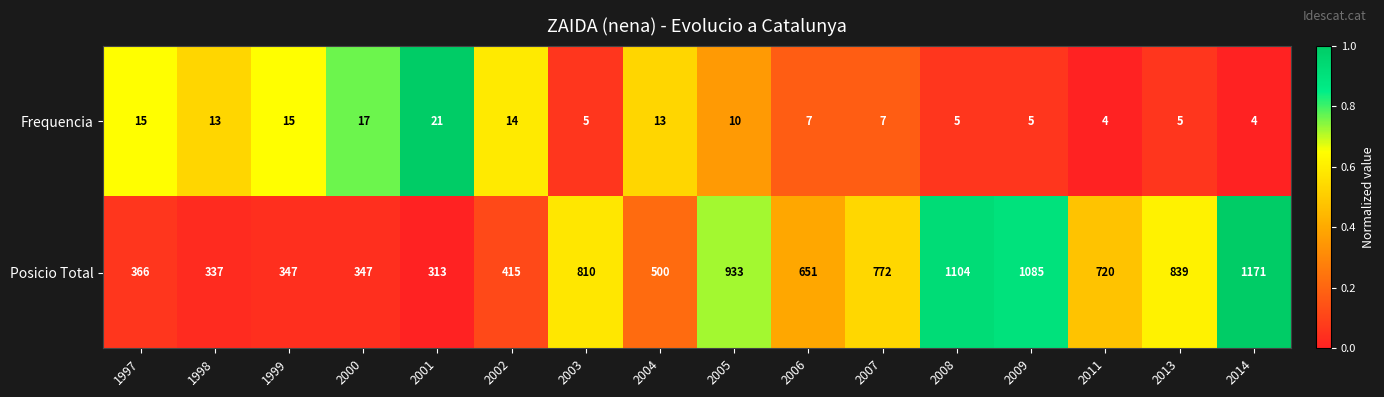

What is the difference between the maximum and minimum values in the Frequencia series?

17